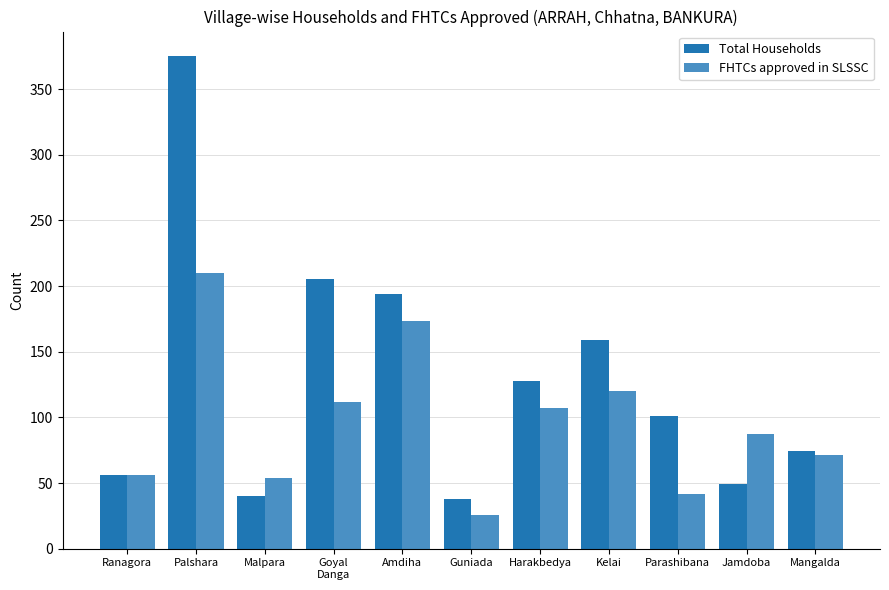

What is the average value of the FHTCs approved in SLSSC series?

96